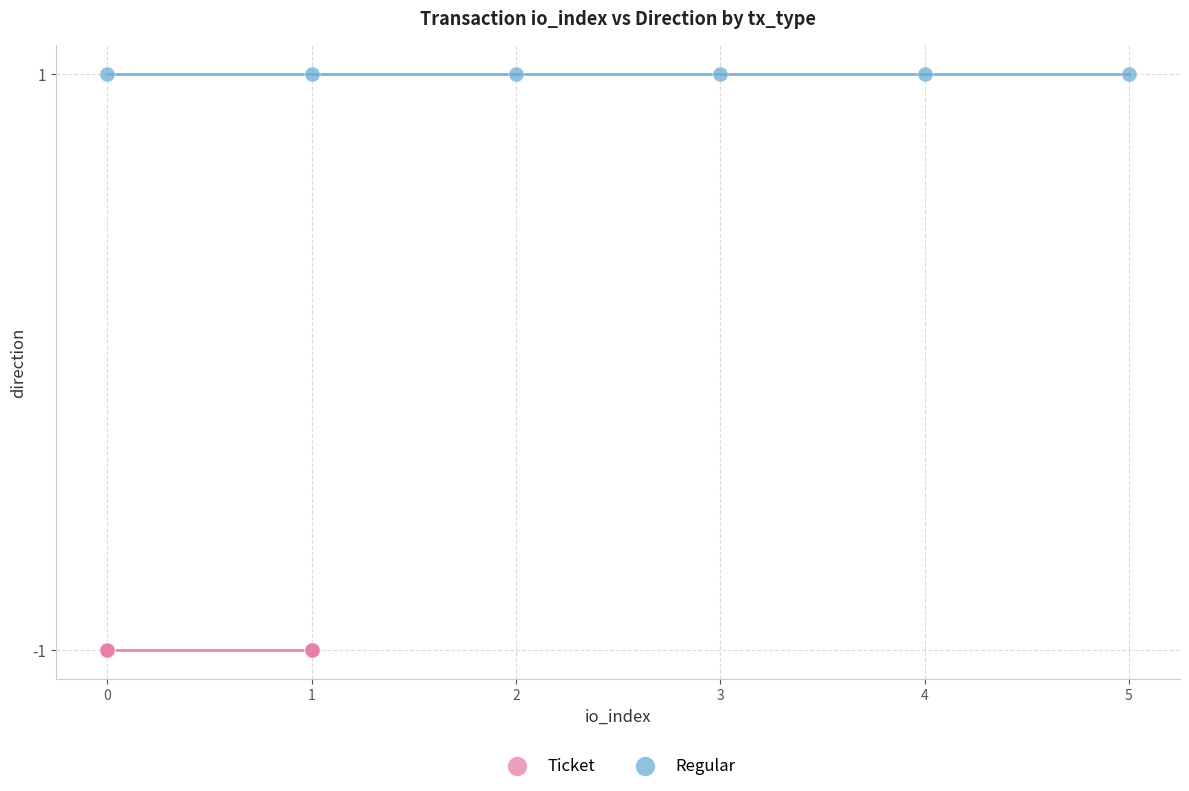

Which series contains the lowest Y value?

Ticket